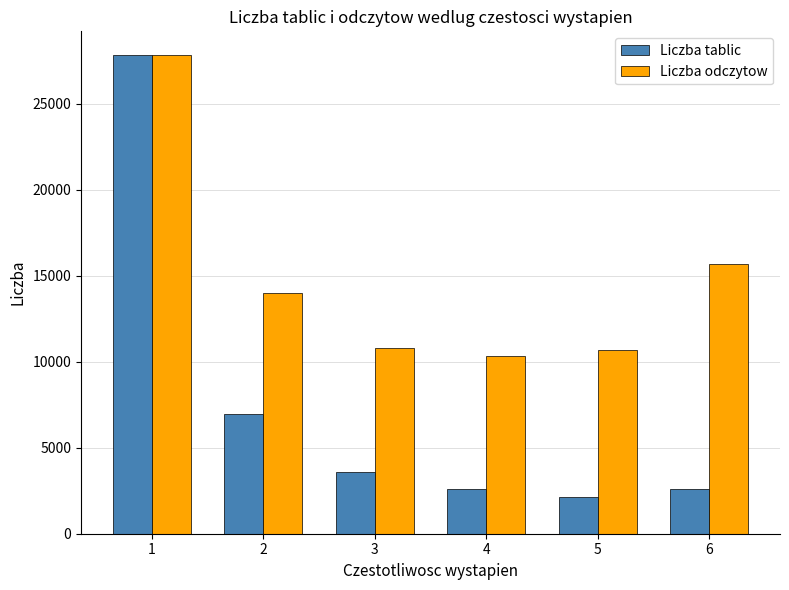

What is the lowest value of the Liczba tablic series?

2134